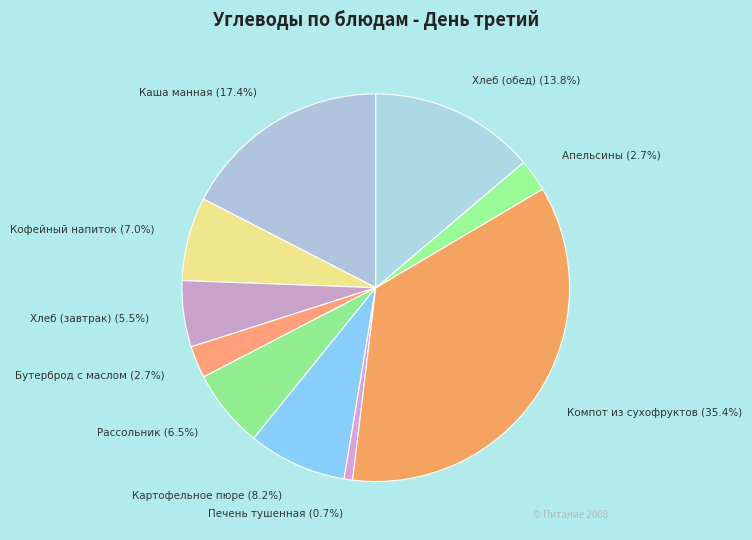

Is it true that Печень тушенная is 1% of the pie?

True